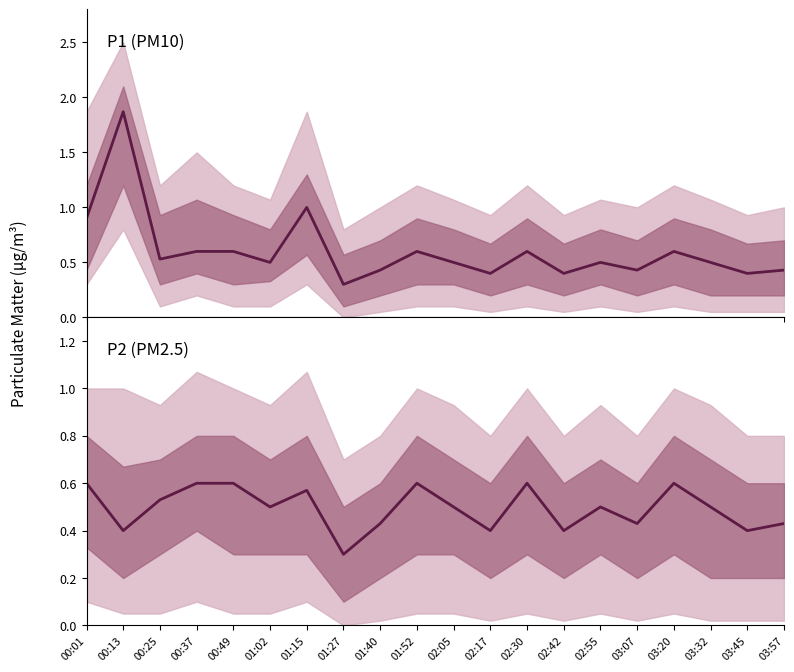

What is the sum of the P1 (PM10) values at 03:45 and 02:42?

0.8